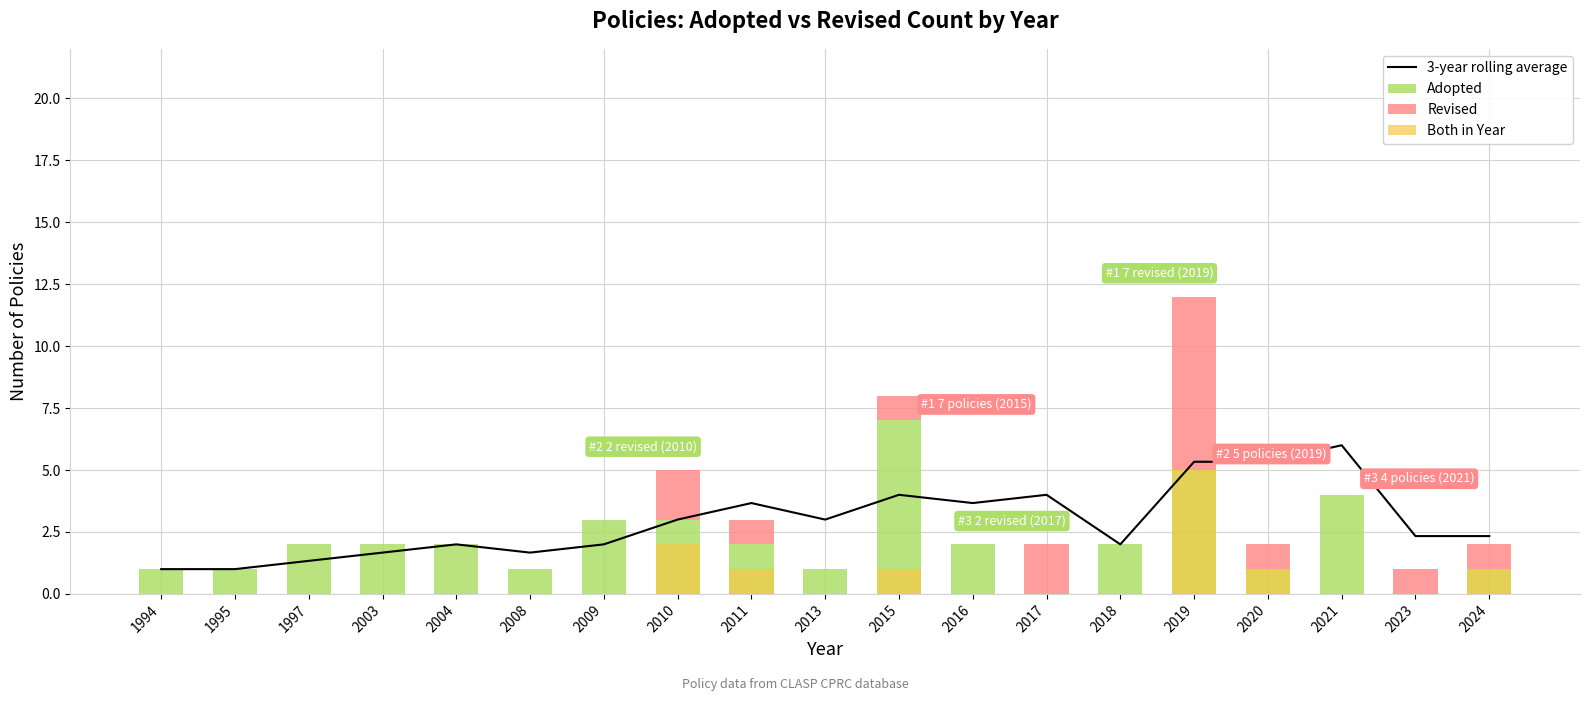

Count the Revised values in the range 0 to 1.

16